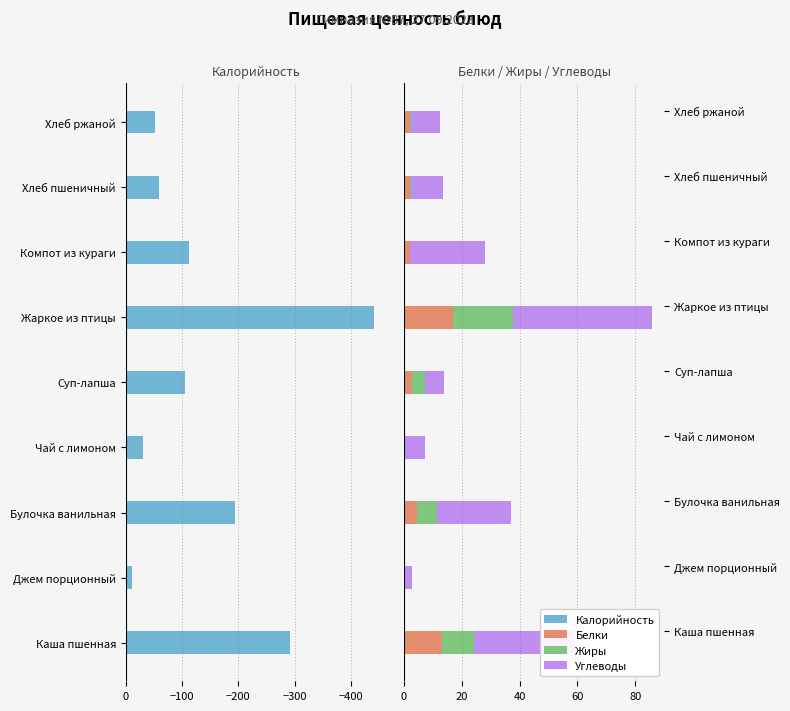

True or false: Белки has a value of 7.4 at Каша пшенная.

False